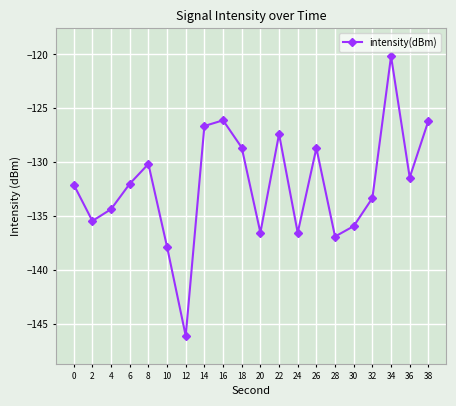

At which category does the chart reach its peak across all series?

34